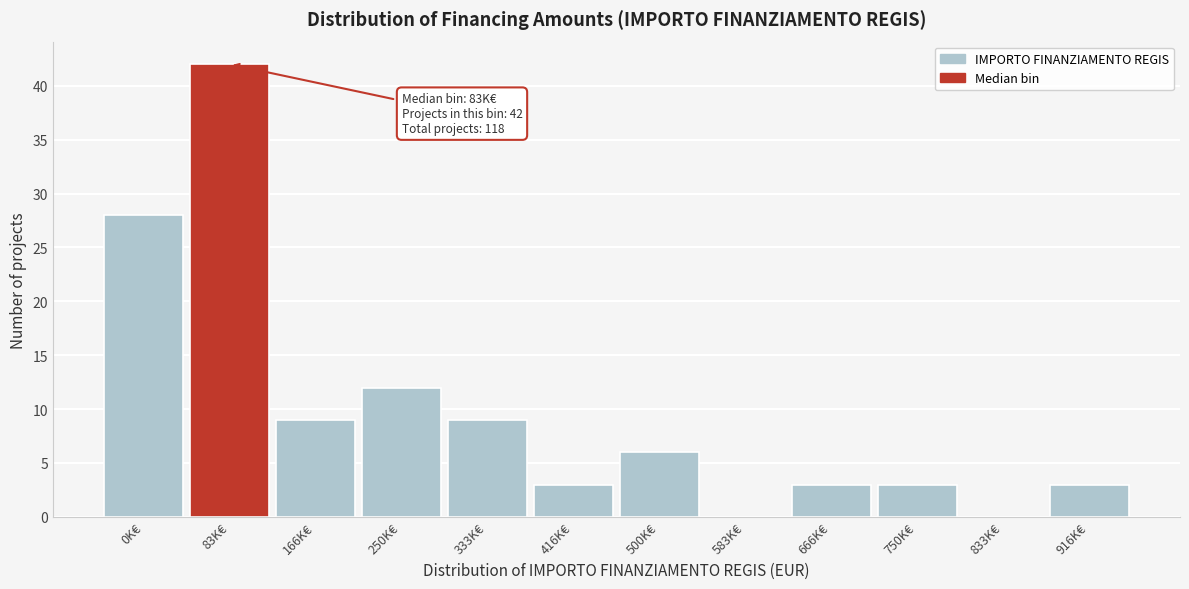

Reading right to left, what are all the values shown in this chart?

916K€=3	833K€=0	750K€=3	666K€=3	583K€=0	500K€=6	416K€=3	333K€=9	250K€=12	166K€=9	83K€=42	0K€=28